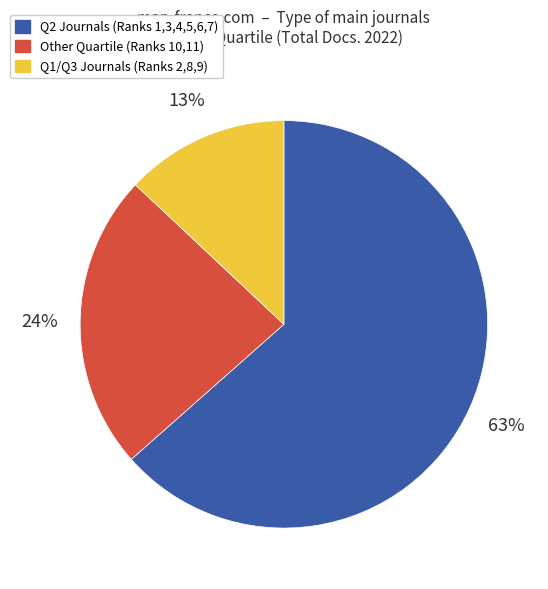

To the nearest percent, what portion does Q2 Journals (Ranks 1,3,4,5,6,7) represent?

63%